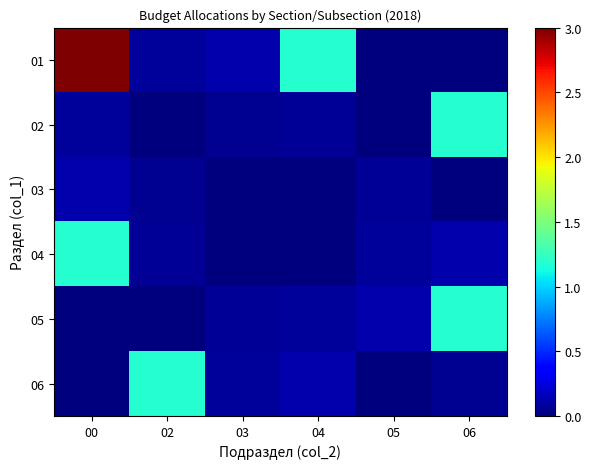

Between 02 and 04, which series saw the biggest shift?

01